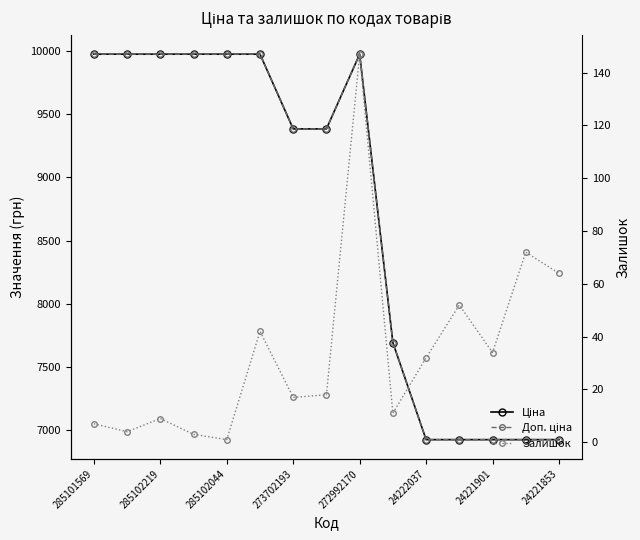

At which category is the sum across all series the highest?

272992170